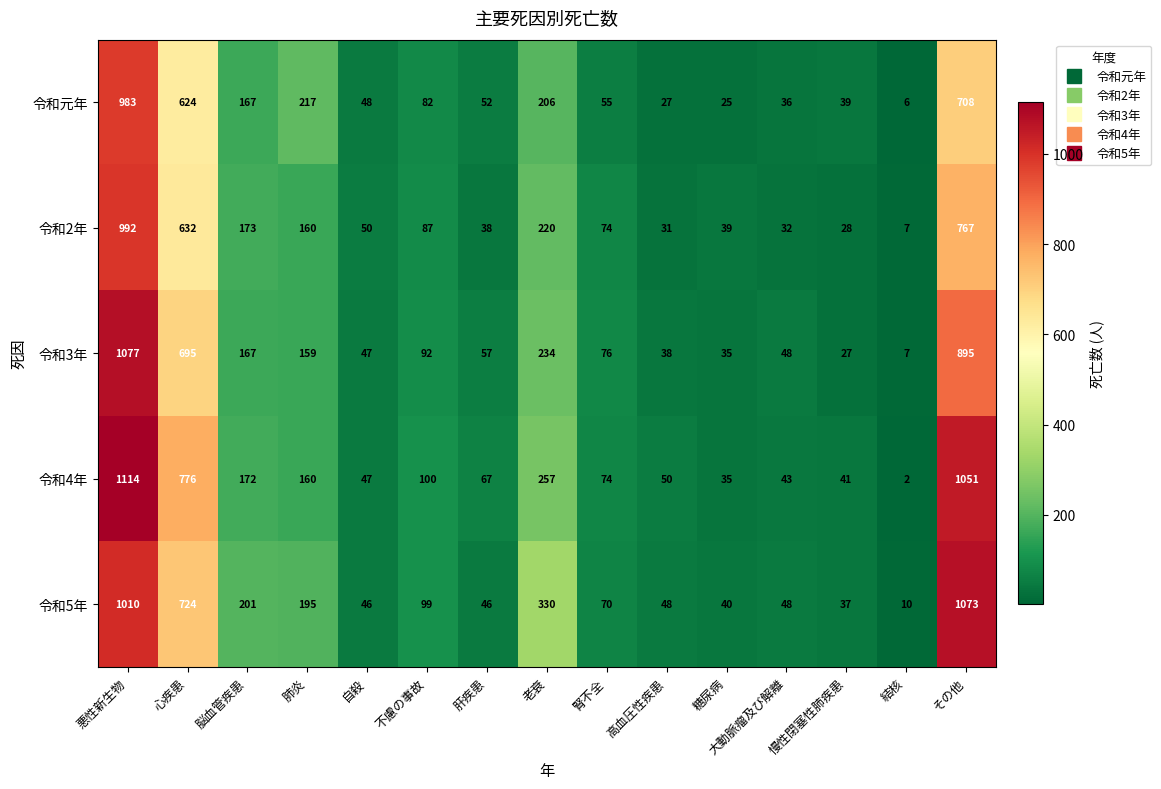

Which label corresponds to the largest value in the chart?

悪性新生物